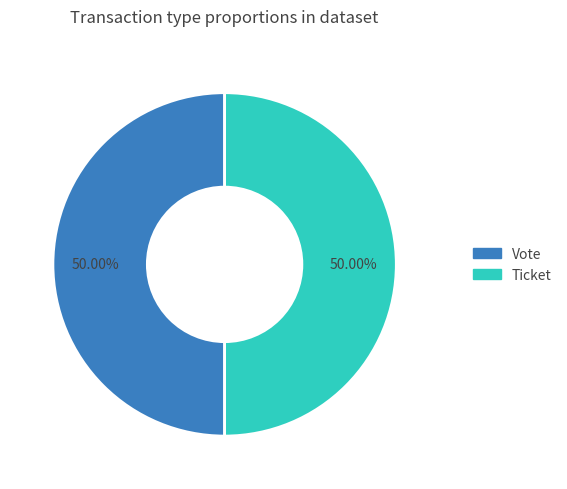

Approximately how many times larger is the value at Vote compared to Ticket?

1.0